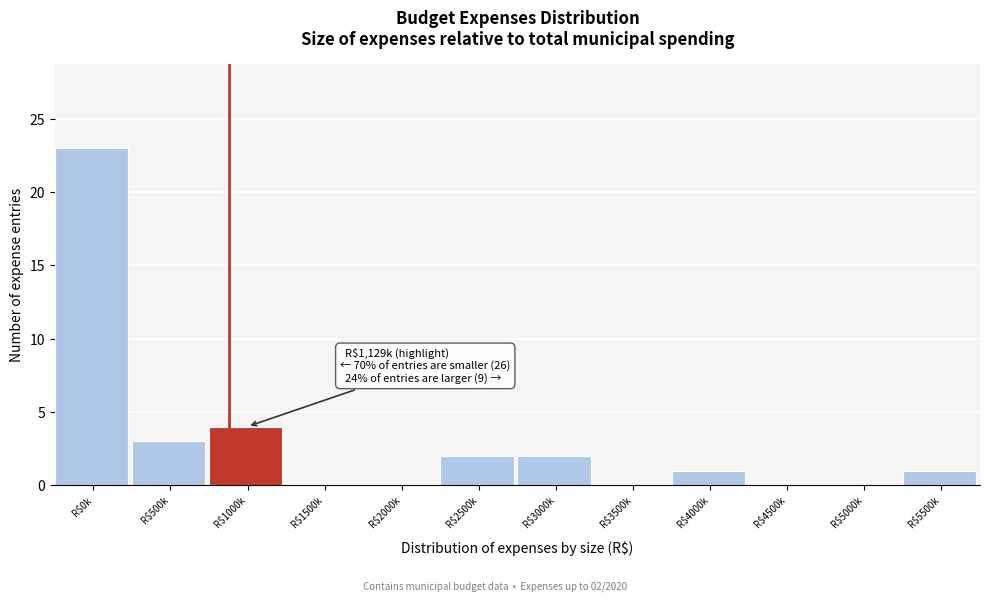

True or false: the data shows -16 at R$4500k.

False